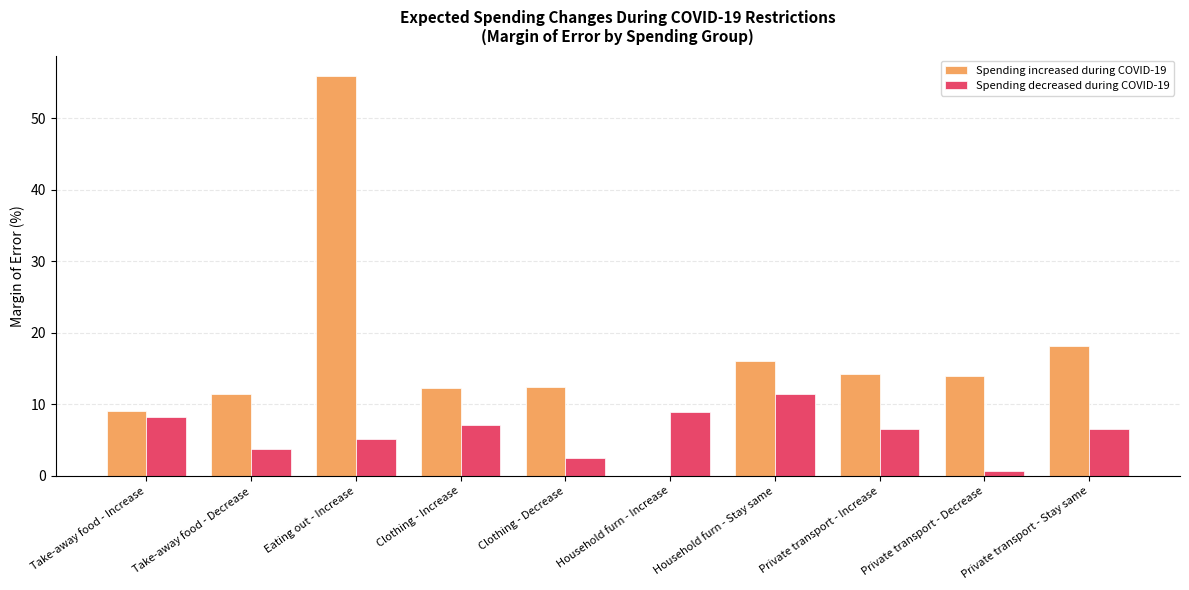

Which series has the largest total across all categories?

Spending increased during COVID-19